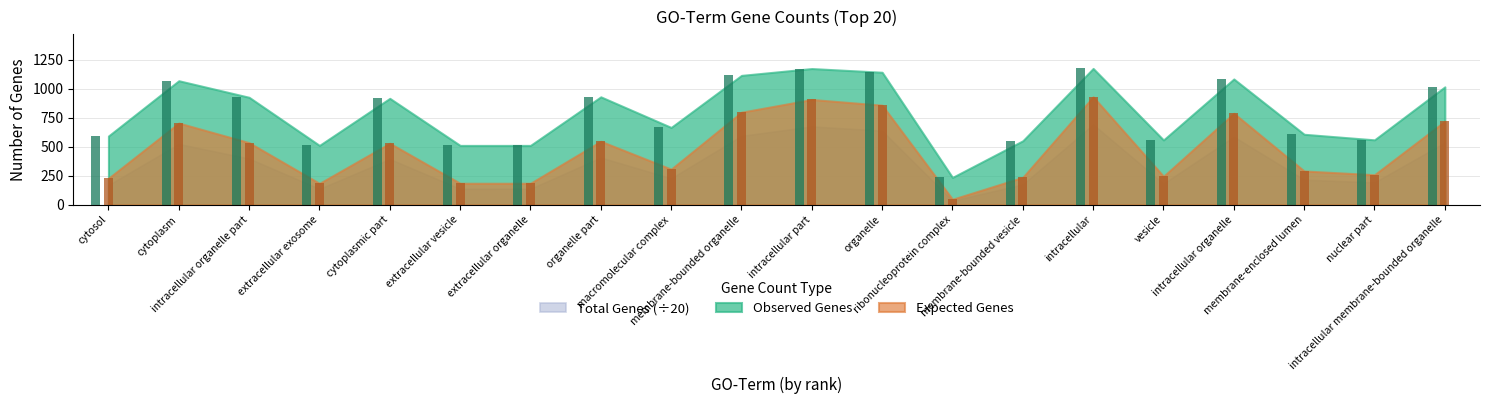

What is the label of the 17th bar from the left?

intracellular organelle